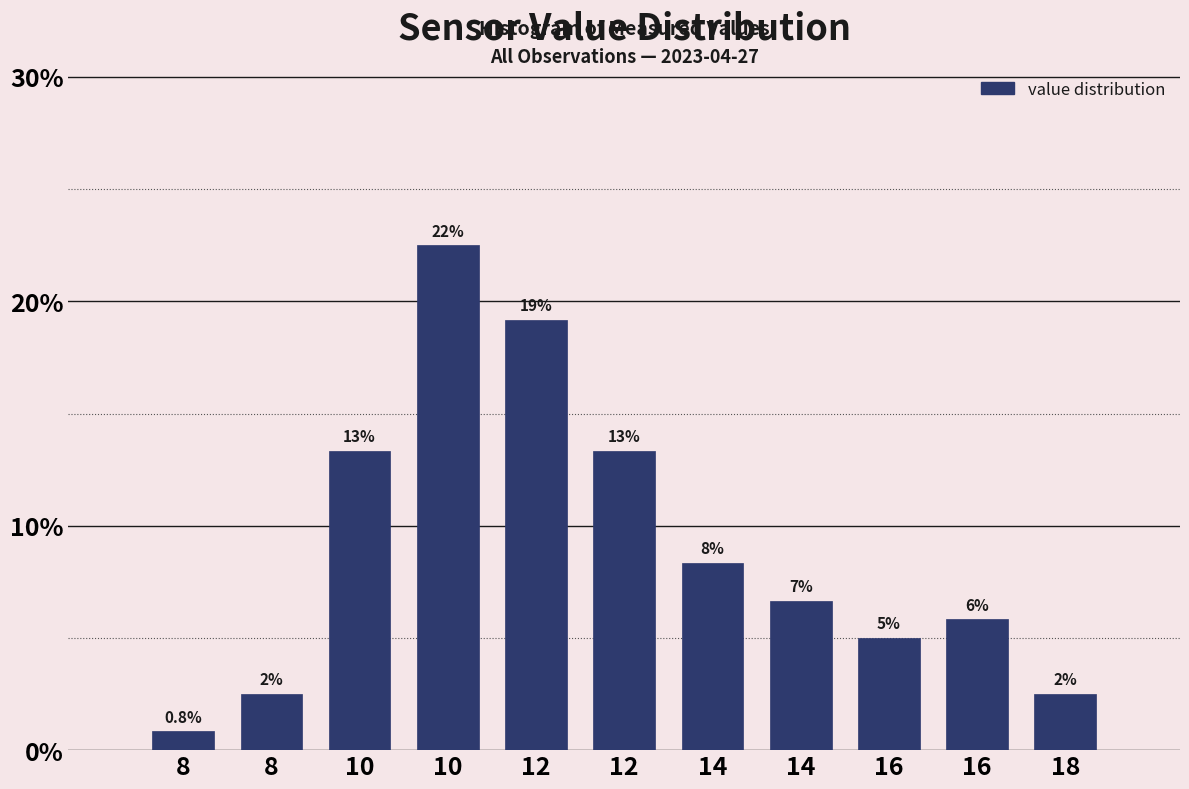

Does the chart contain any negative values?

No